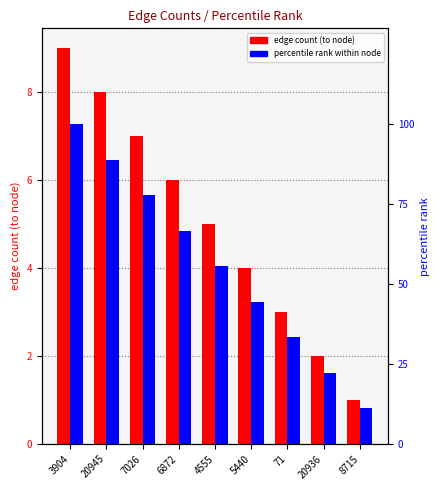

What are all the series names shown in the legend?

edge count (to node), percentile rank within node